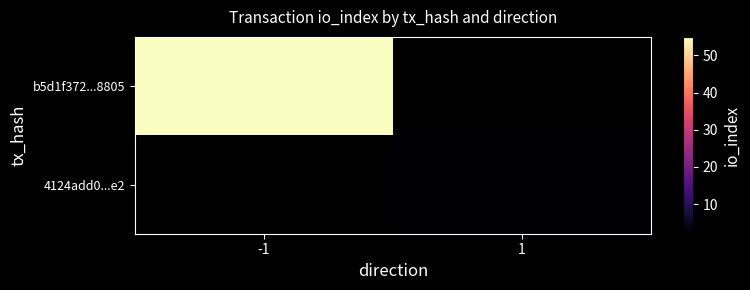

Is it true that b5d1f372...8805 equals 93.2 at -1?

False